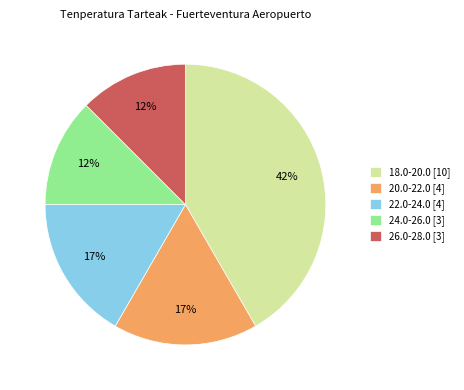

To the nearest percent, what is the combined percentage of 22.0-24.0 [4] and 26.0-28.0 [3]?

29%